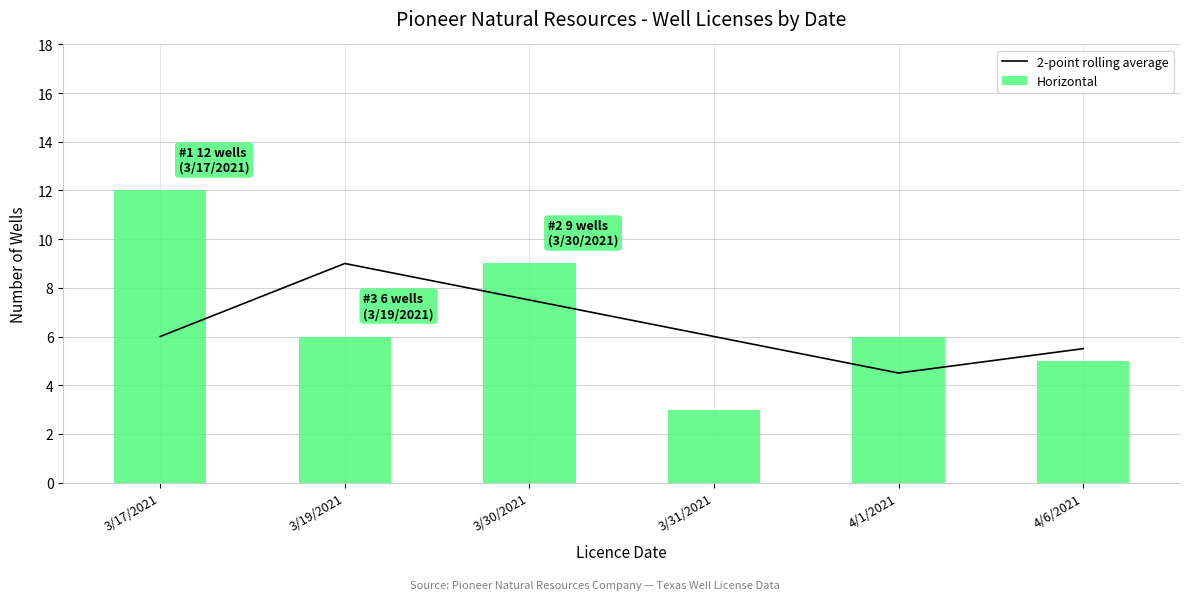

At how many categories does at least one series exceed 8?

3